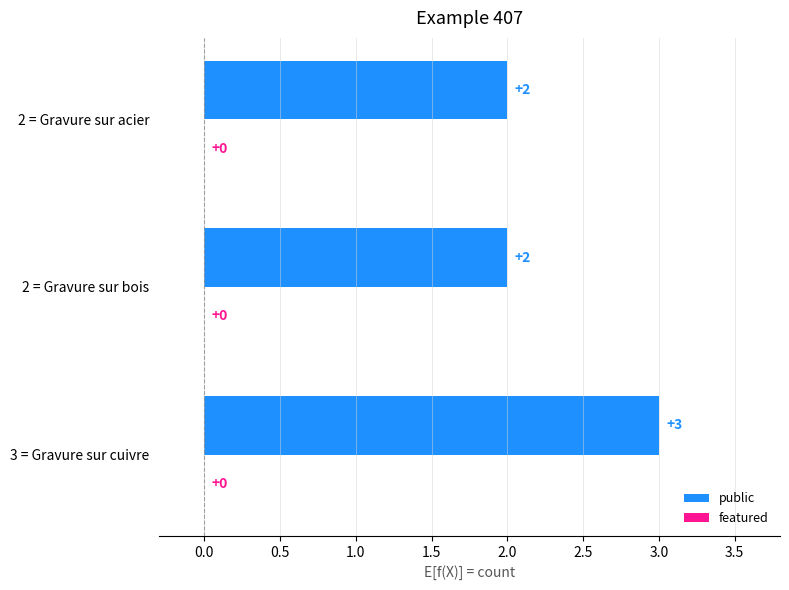

Read the value at 3 = Gravure sur cuivre.

3